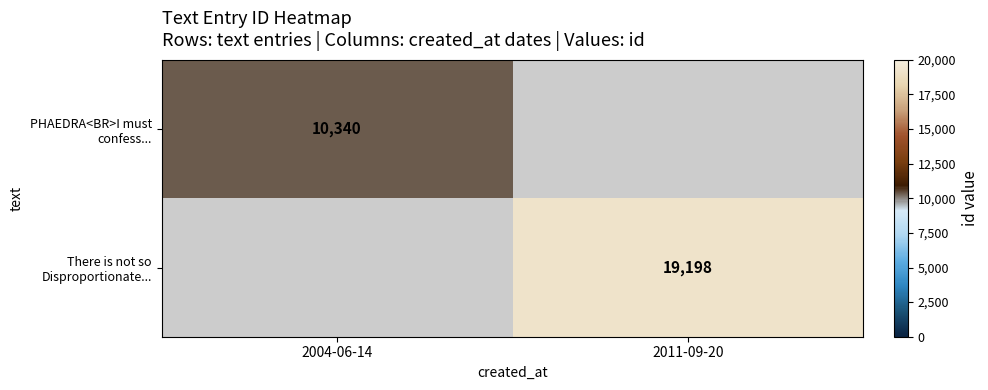

How many data points does each series have?

2